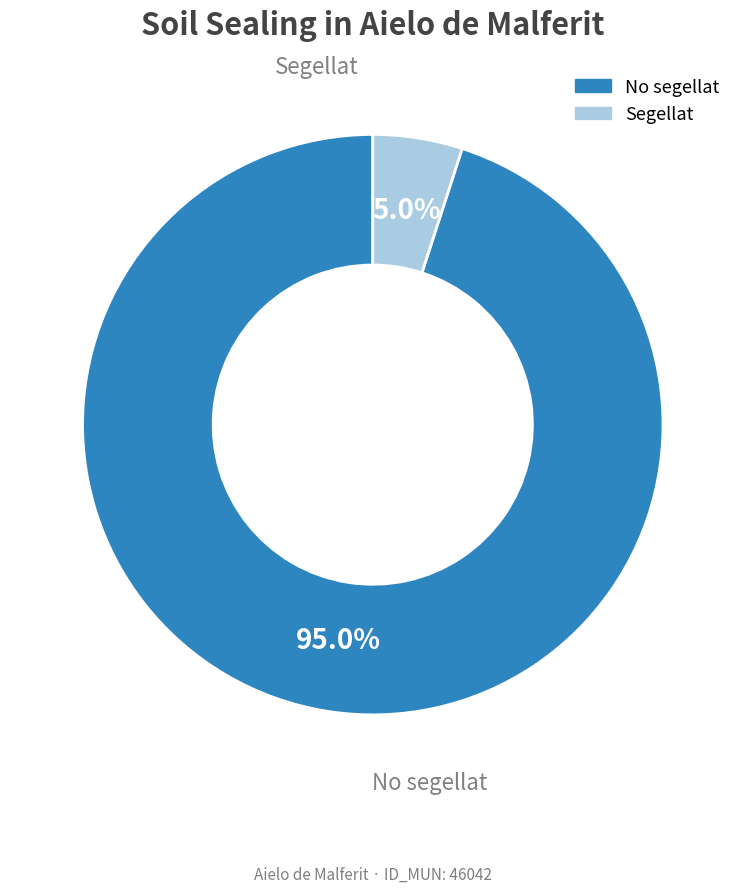

Which category has the smallest portion of the pie?

Segellat